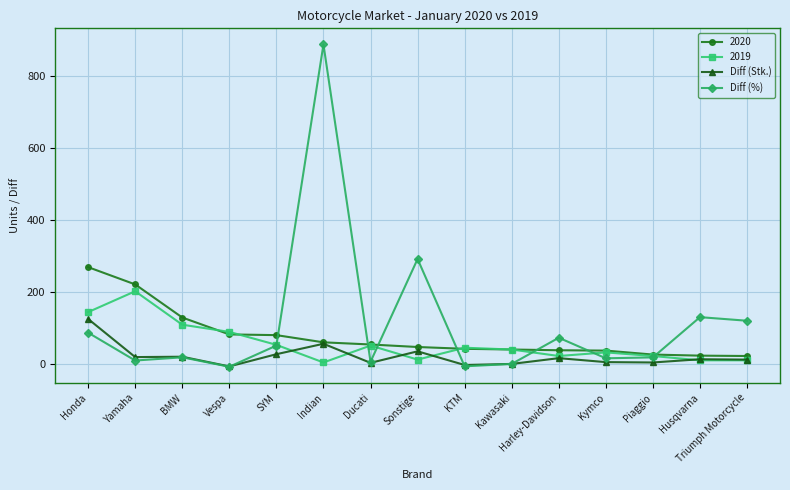

At which category does Diff (%) reach its first local valley?

Yamaha